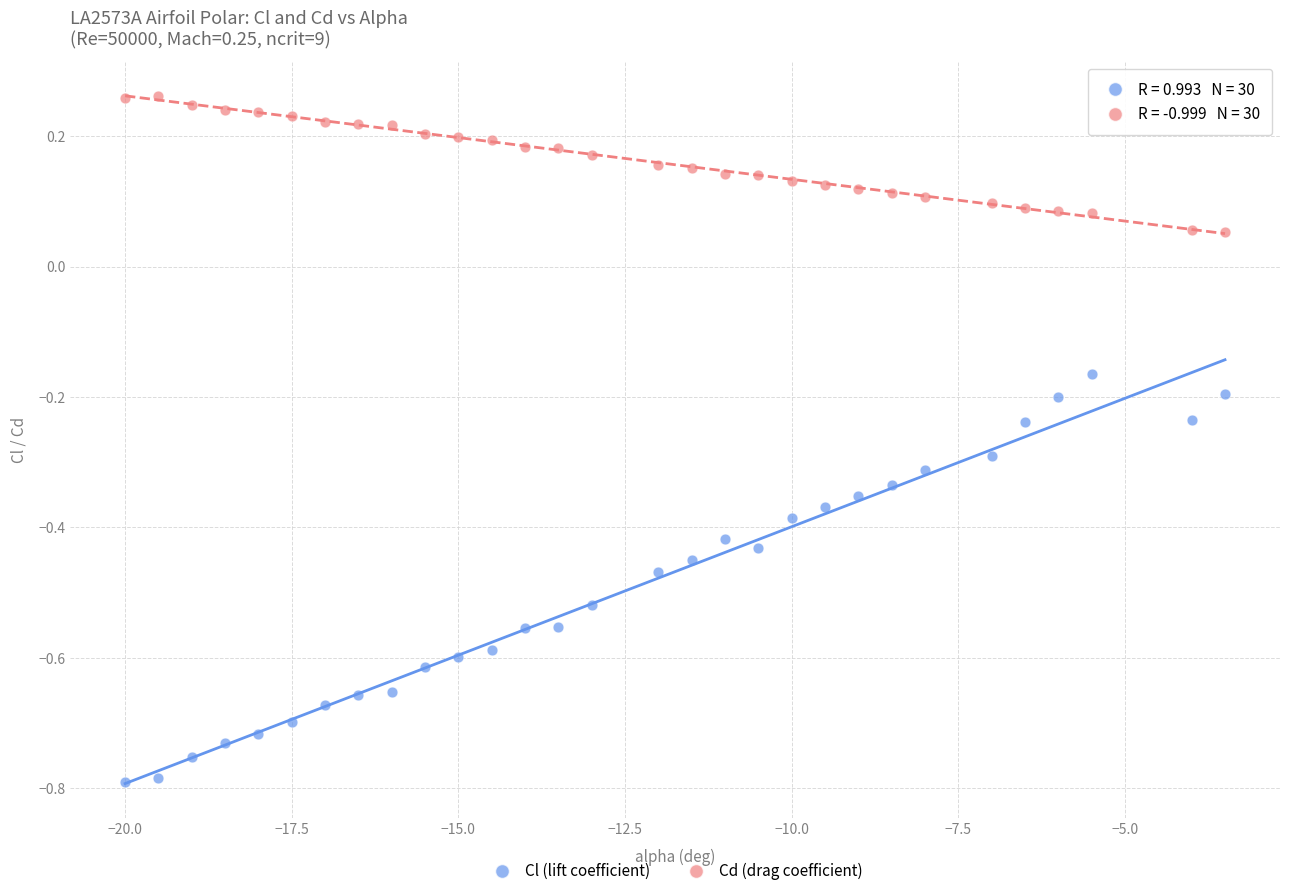

Across all data points, what is the range of X values (max minus min)?

16.5